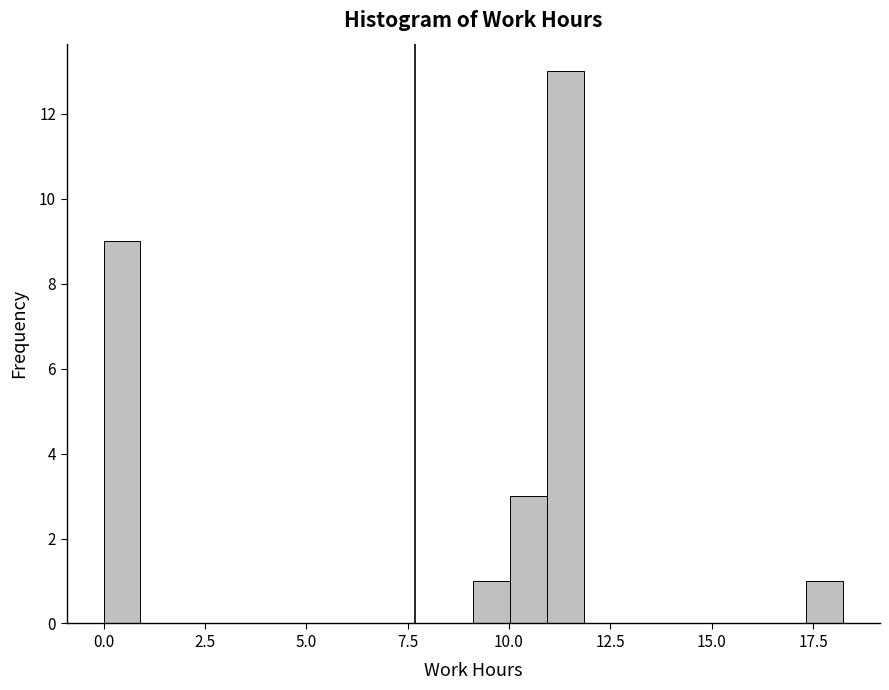

Read against the x-axis, roughly where is the centre of the tallest bar?

11.5